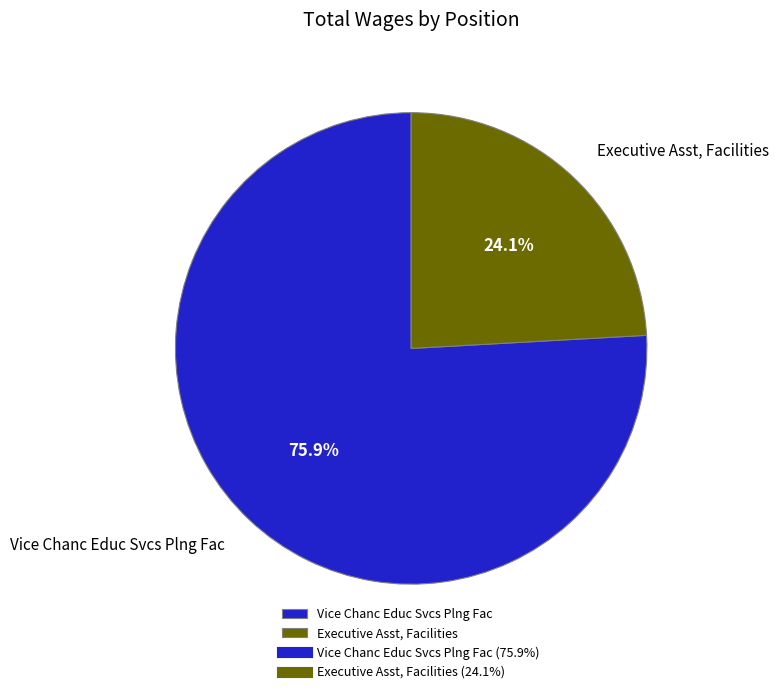

To the nearest percent, what is the difference between the largest and smallest slice percentages?

52%